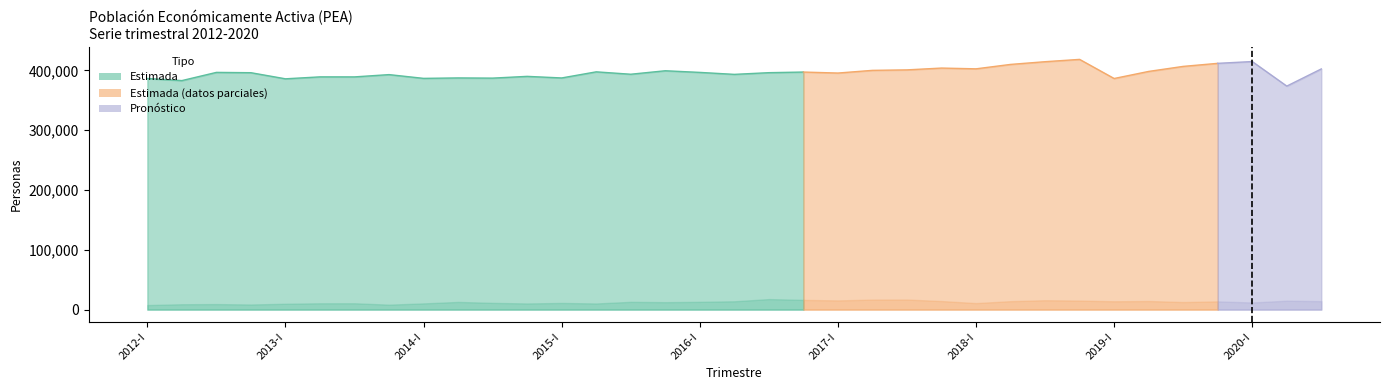

At which category does the chart reach its minimum across all series?

2012-I